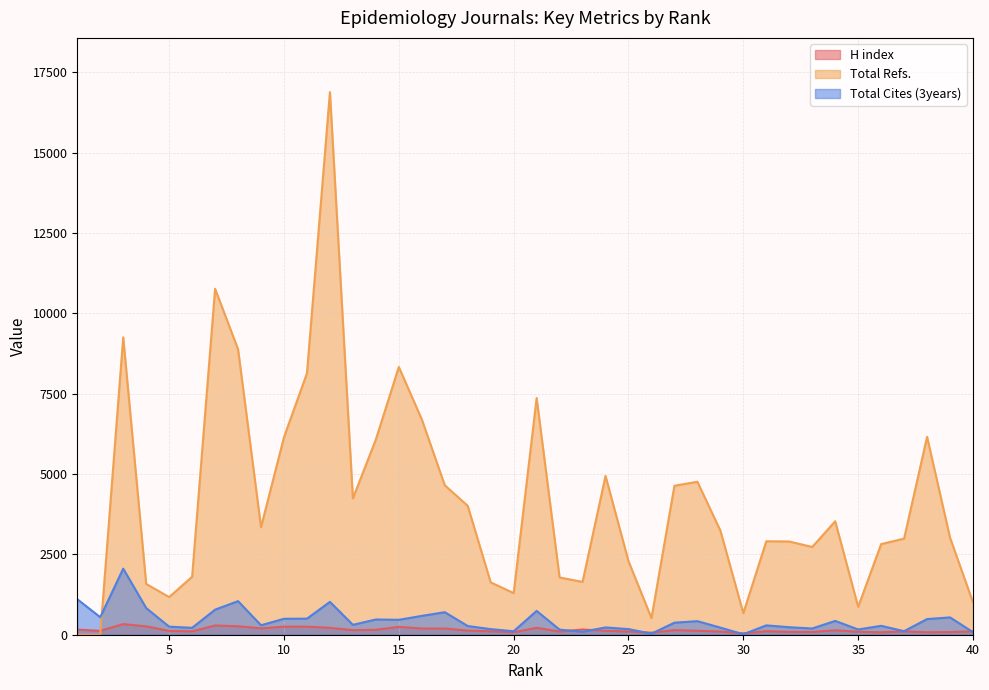

Does the chart have visible grid lines?

Yes